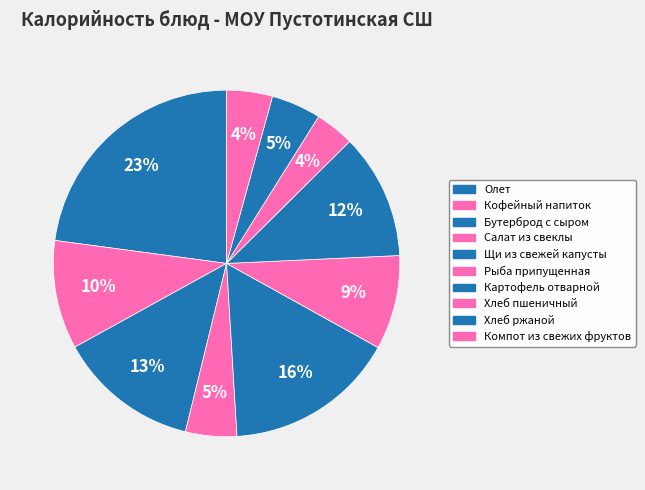

Is Хлеб пшеничный the majority of the pie?

No